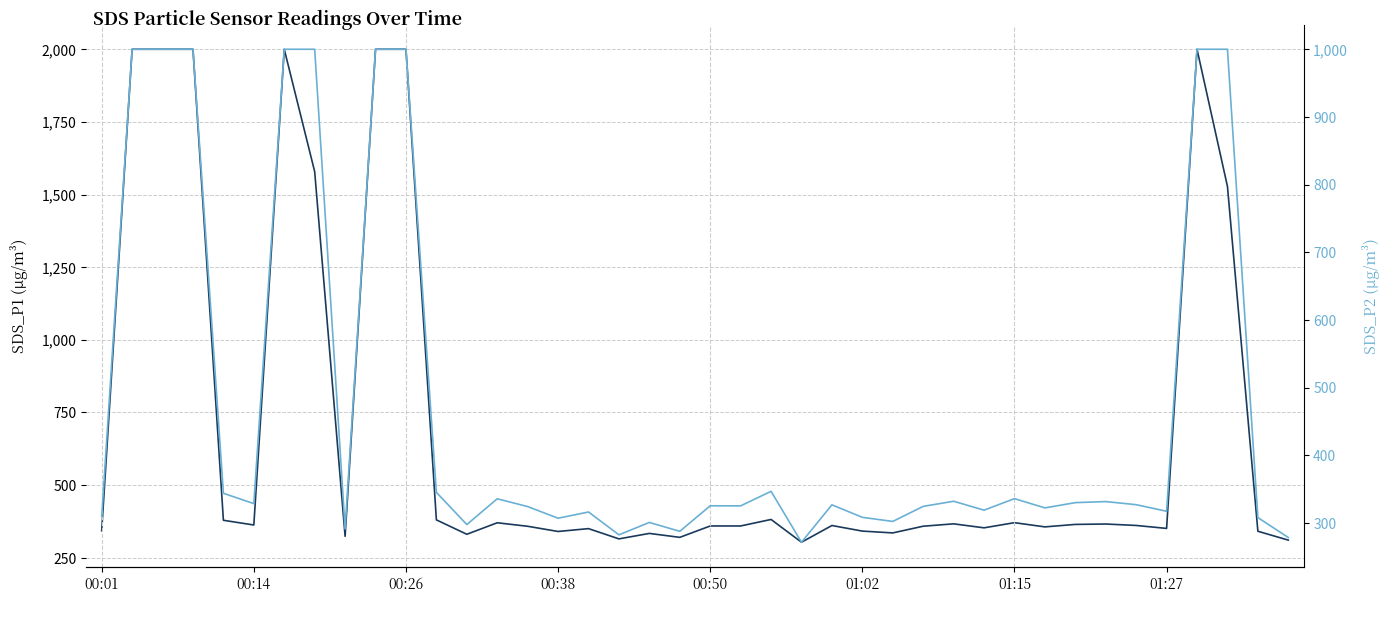

Which series has the largest range (max minus min)?

SDS_P1